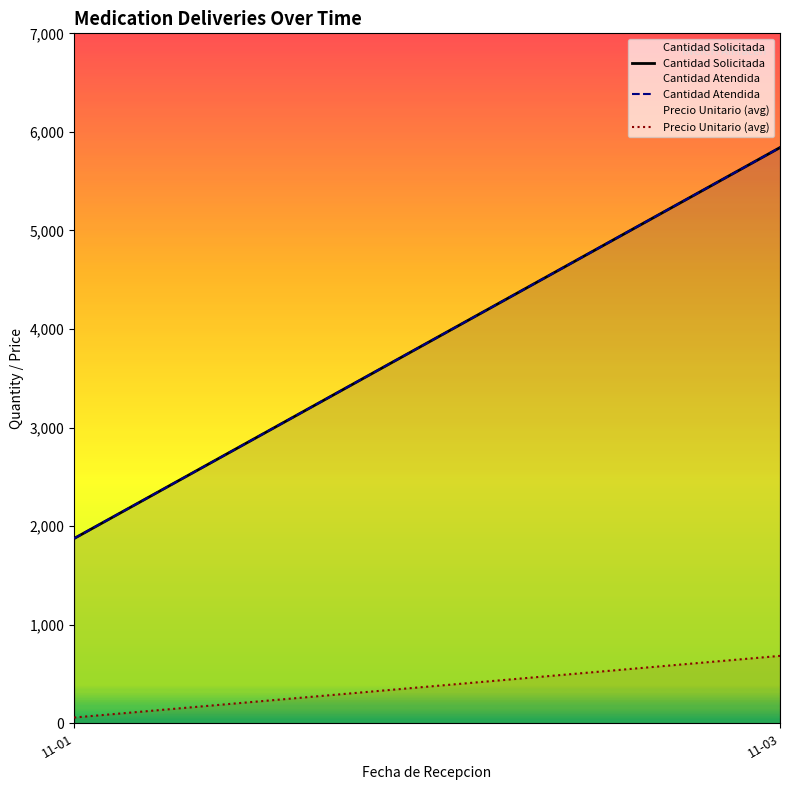

Reading left to right, transcribe all the data shown in this chart.

Cantidad Solicitada: 1875.0	5841.0
Cantidad Atendida: 1875.0	5841.0
Precio Unitario (avg): 58.2	683.8